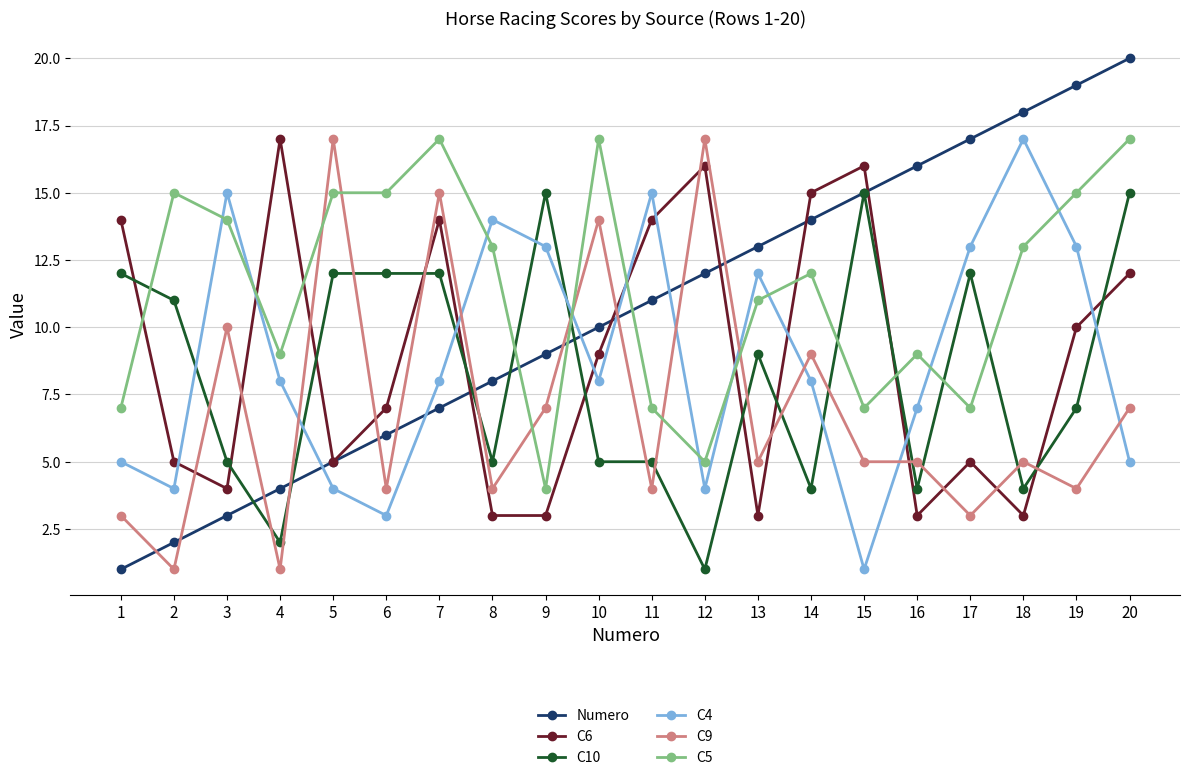

What is the smallest value displayed?

1